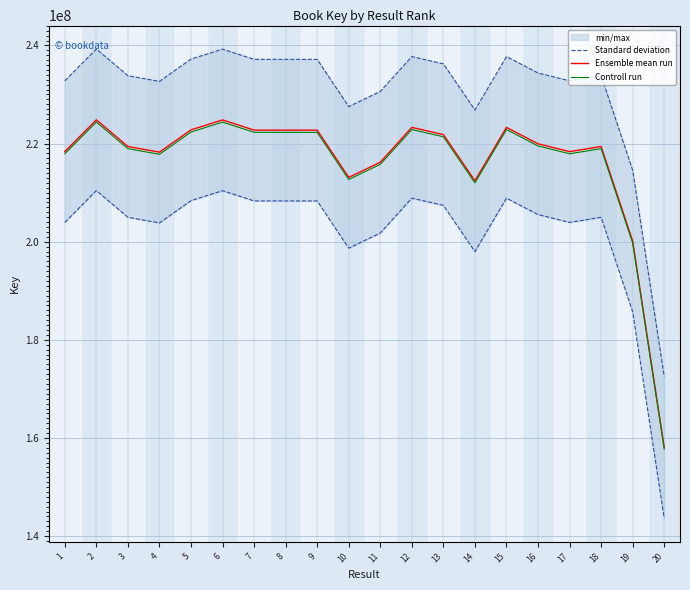

Is it true that Controll run equals 211987012.3 at 14?

True